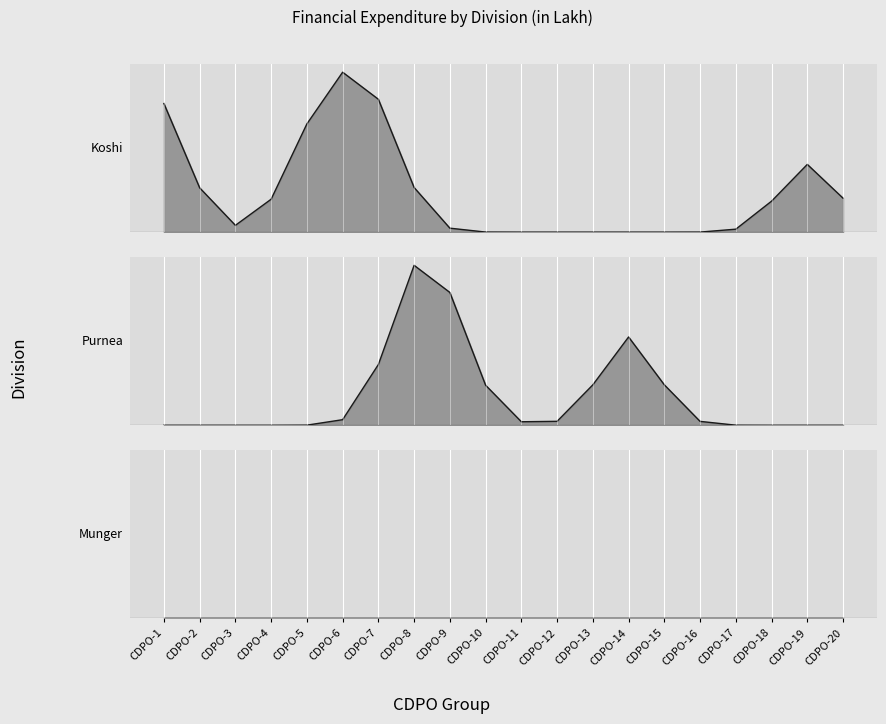

True or false: Munger and Koshi cross at least once.

False